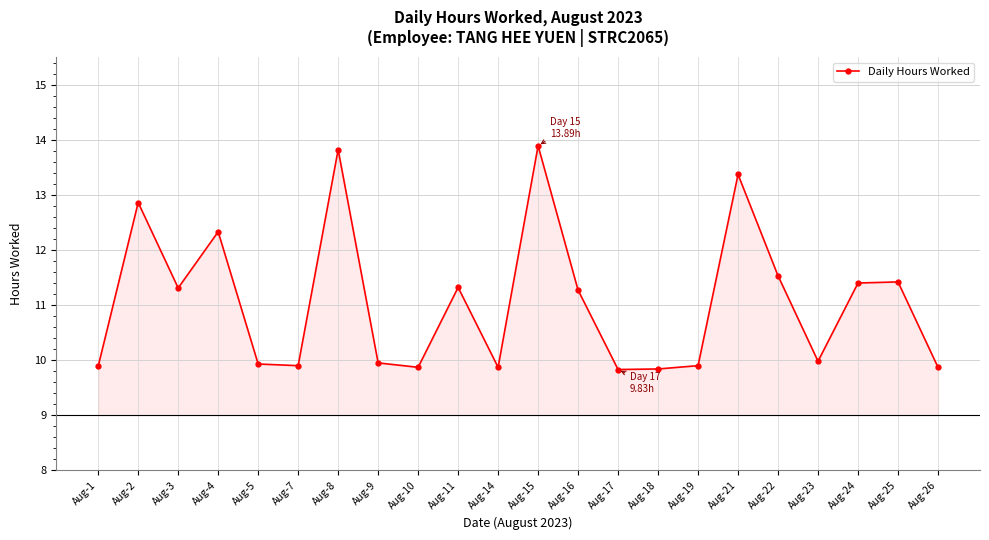

Reading left to right, list all the values displayed in this chart.

Aug-1=9.9	Aug-2=12.9	Aug-3=11.3	Aug-4=12.3	Aug-5=9.9	Aug-7=9.9	Aug-8=13.8	Aug-9=9.9	Aug-10=9.9	Aug-11=11.3	Aug-14=9.9	Aug-15=13.9	Aug-16=11.3	Aug-17=9.8	Aug-18=9.8	Aug-19=9.9	Aug-21=13.4	Aug-22=11.5	Aug-23=10.0	Aug-24=11.4	Aug-25=11.4	Aug-26=9.9